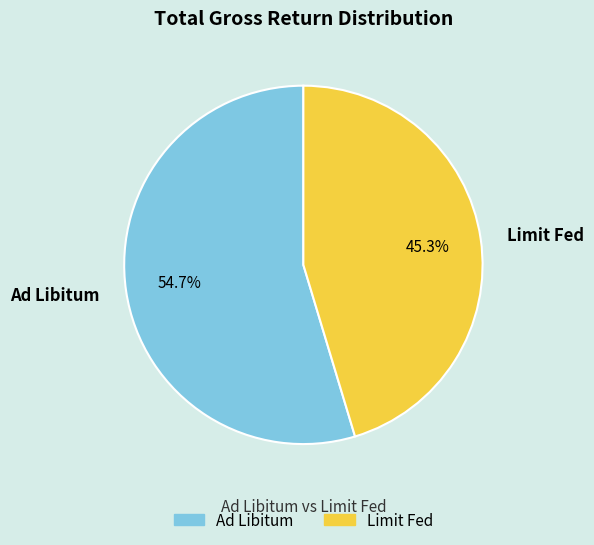

What is the largest slice in the pie chart?

Ad Libitum